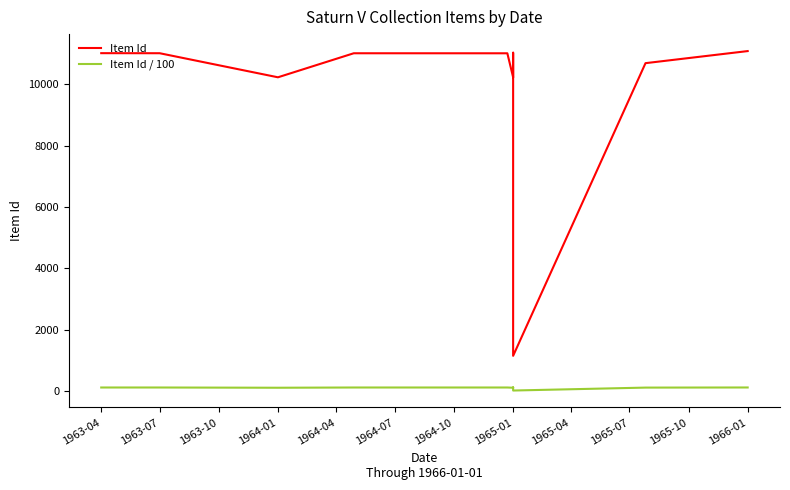

How many interior local valleys does the Item Id / 100 series have?

3